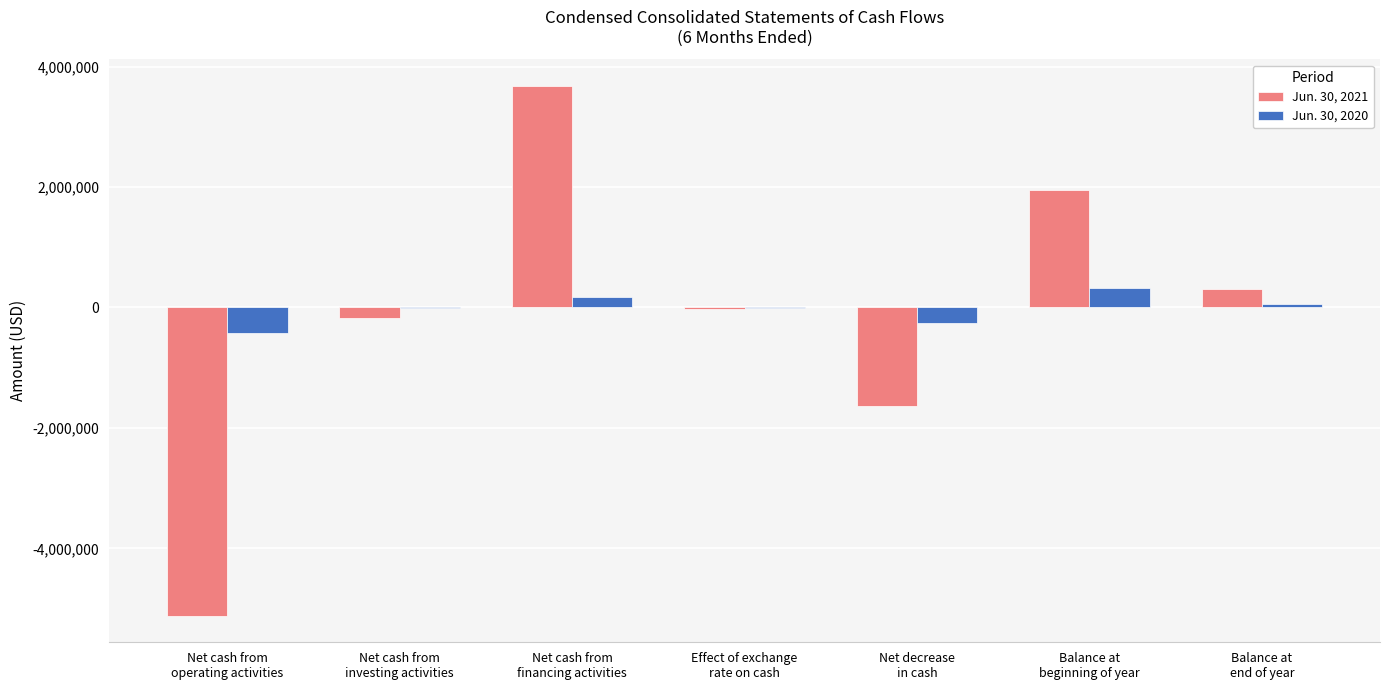

What is the maximum value shown in the chart?

3681500